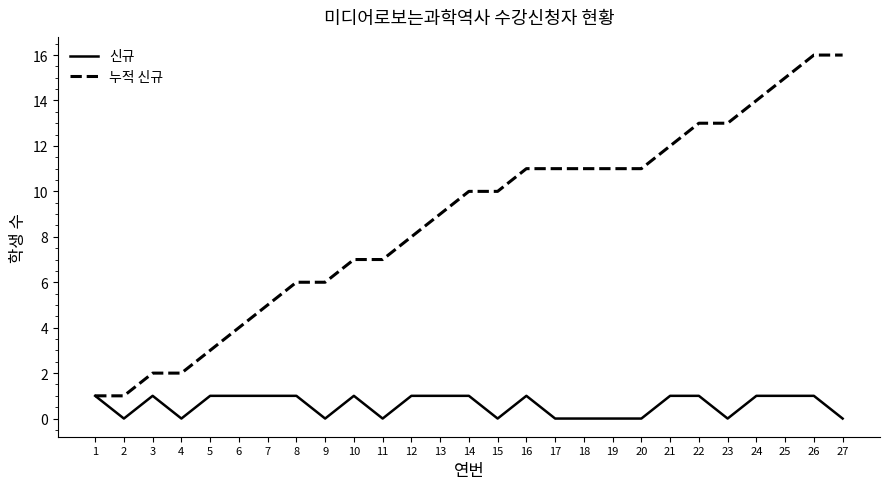

Which series changed the most between 19 and 25?

누적 신규